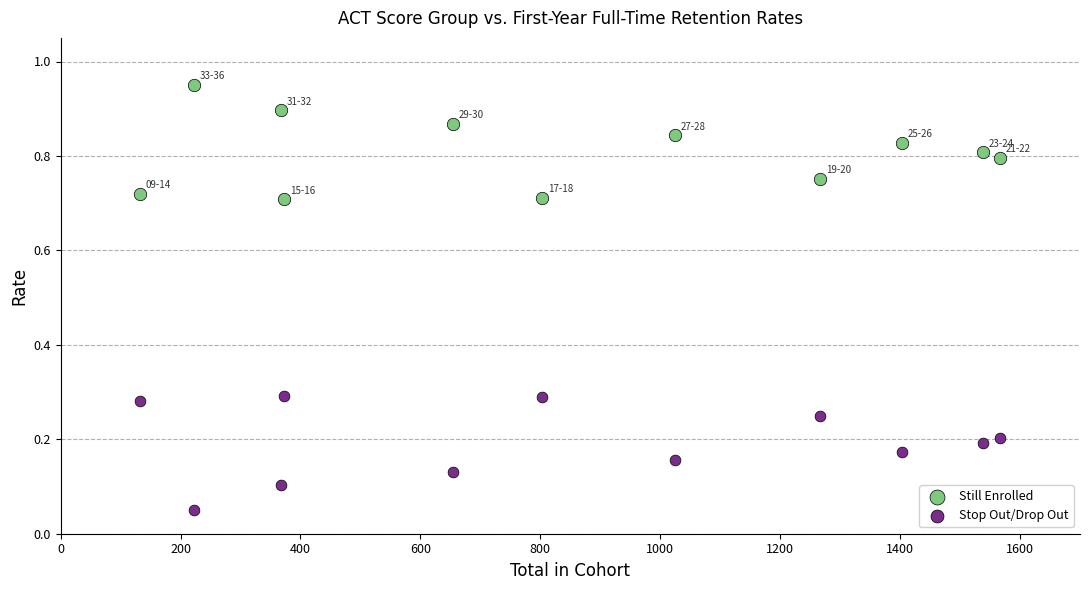

What is the X range (max minus min) for the scatter plot?

1434.0